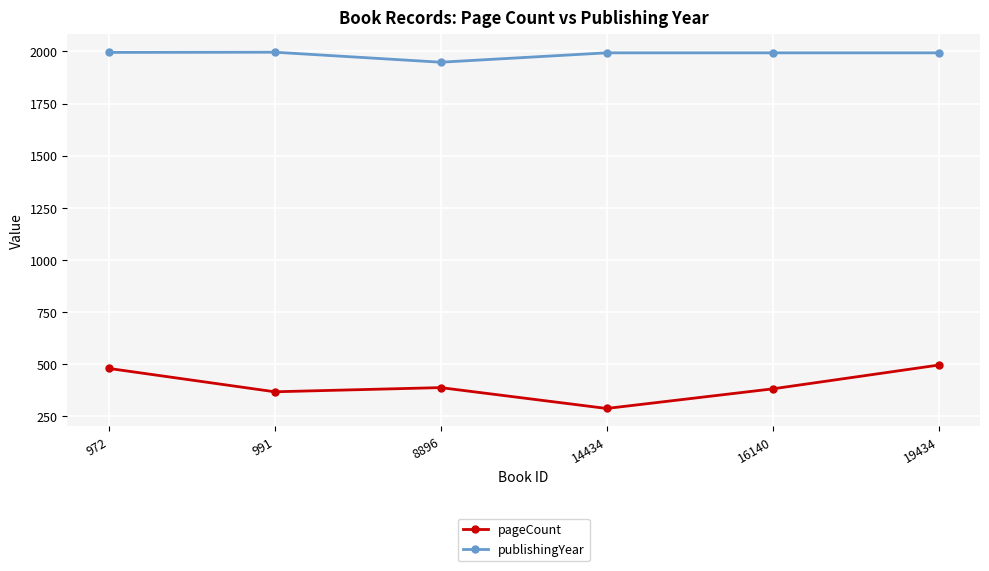

What is the difference between the publishingYear values at 972 and 8896?

47